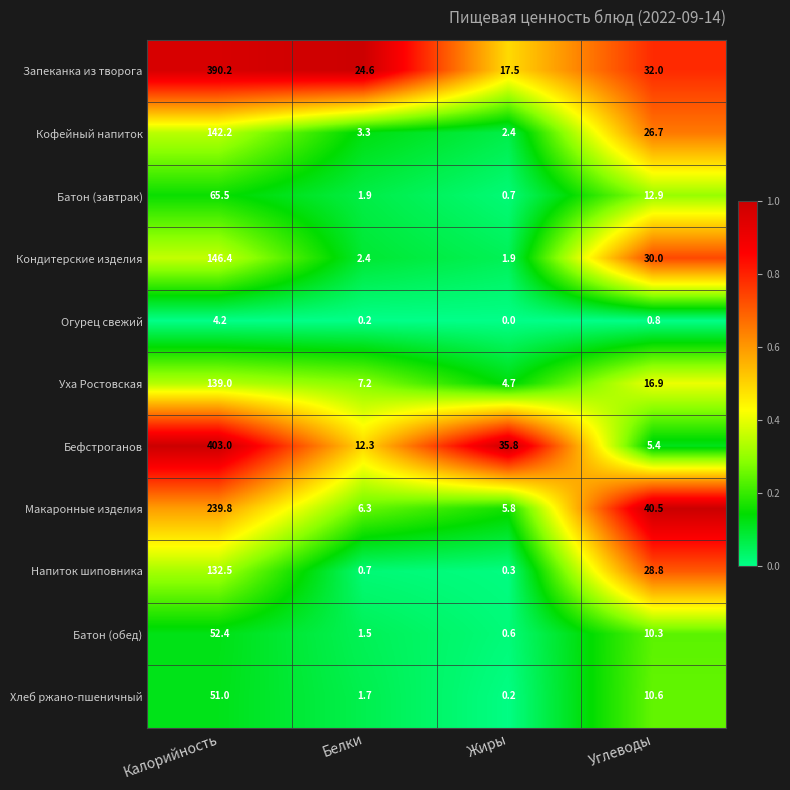

The value of Макаронные изделия at Углеводы is 40.5. True or false?

True